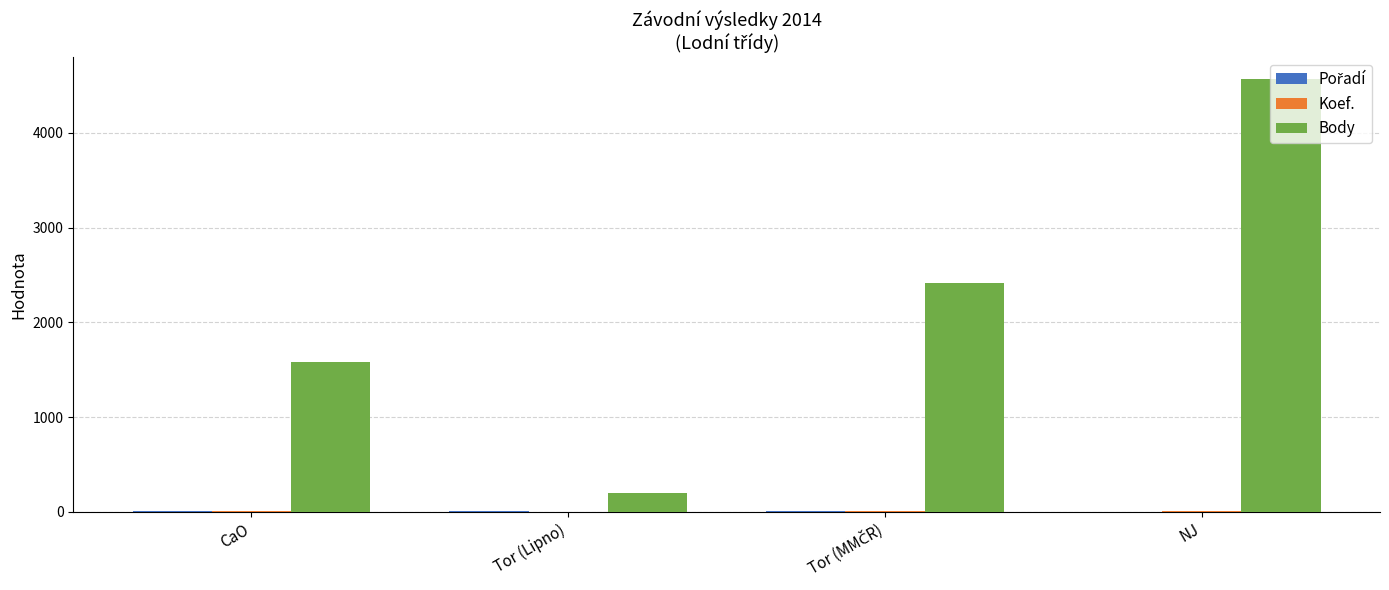

Which series has the largest total across all categories?

Body